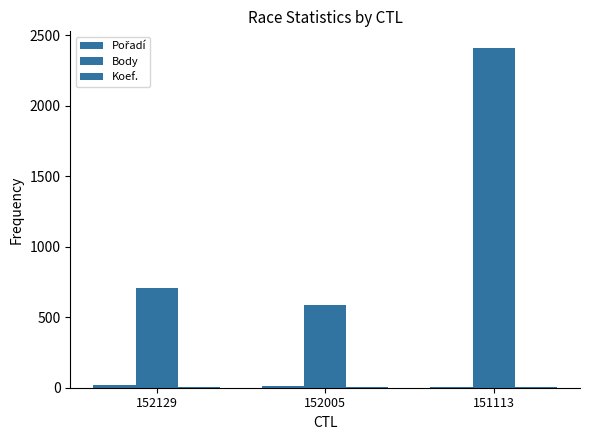

Which has a higher value, 151113 or 152005?

152005